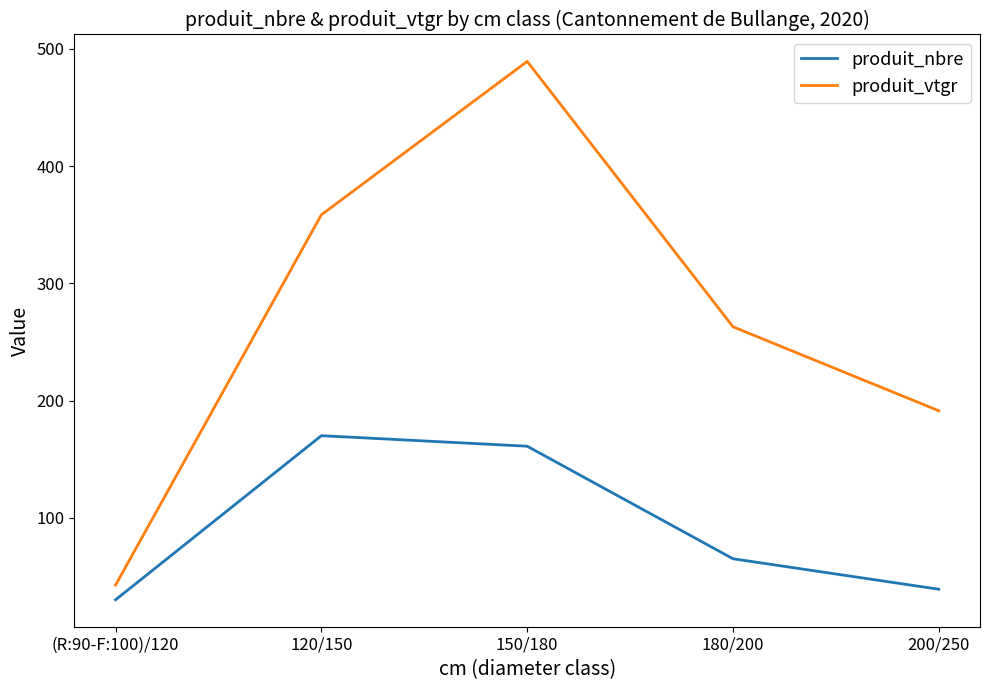

What is the total value across all series at (R:90-F:100)/120?

72.6